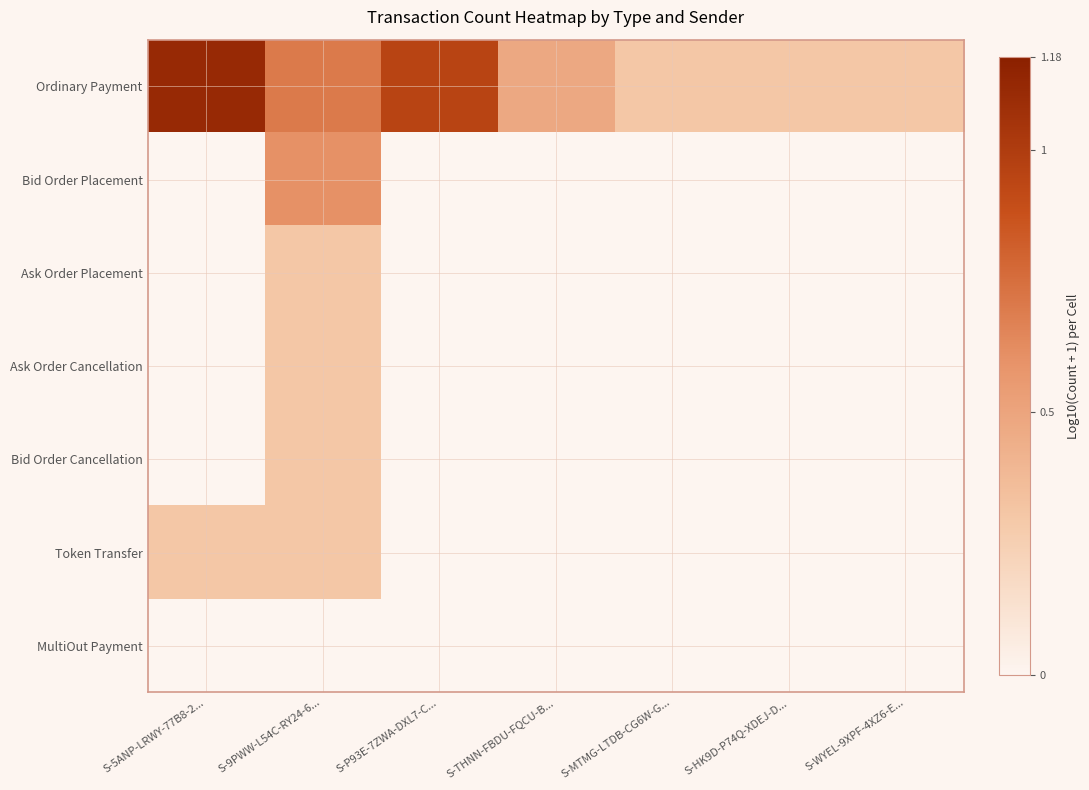

Which category has the highest value across all series?

S-5ANP-LRWY-77B8-2...